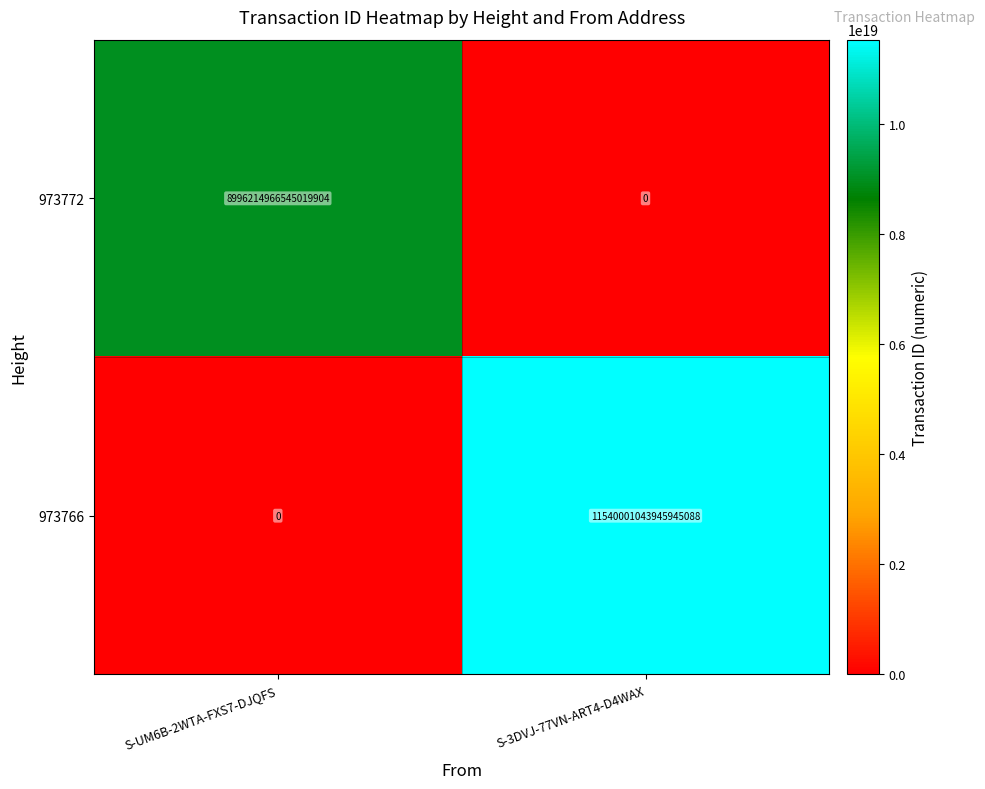

Where is 973772 nearest to the value 4498107483272509952?

S-UM6B-2WTA-FXS7-DJQFS